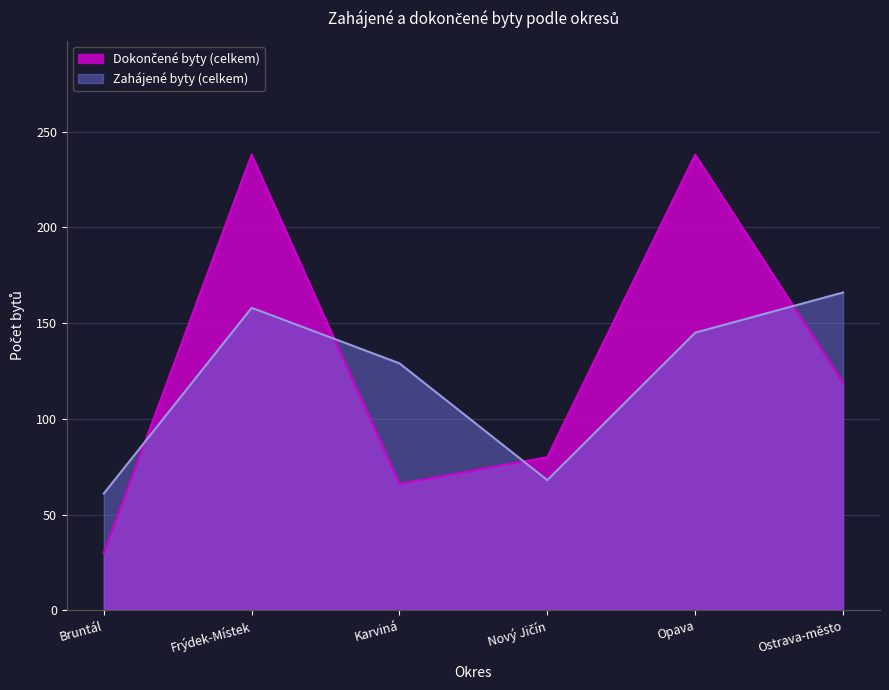

True or false: Dokončené byty (celkem) has more than 0 points higher than both neighbors.

True